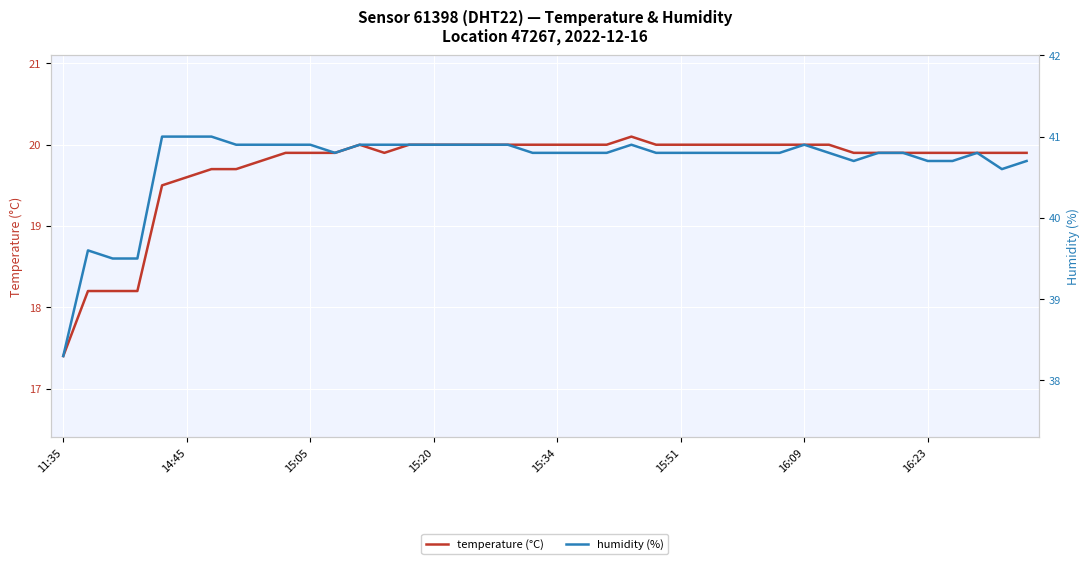

What are all the series names shown in the legend?

temperature (°C), humidity (%)